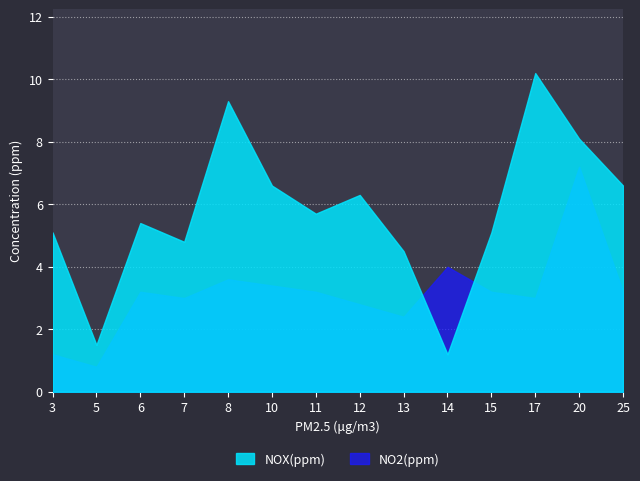

Reading right to left, extract all data points from this chart.

NOX(ppm): 25=6.6	20=8.1	17=10.2	15=5.1	14=1.2	13=4.5	12=6.3	11=5.7	10=6.6	8=9.3	7=4.8	6=5.4	5=1.5	3=5.1
NO2(ppm): 25=3.2	20=7.2	17=3.0	15=3.2	14=4.0	13=2.4	12=2.8	11=3.2	10=3.4	8=3.6	7=3.0	6=3.2	5=0.8	3=1.2